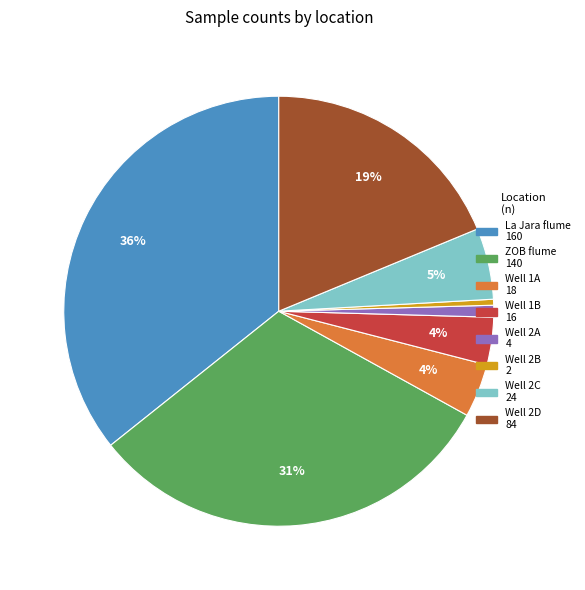

To the nearest percent, what percentage of the pie is Well 2D?

19%